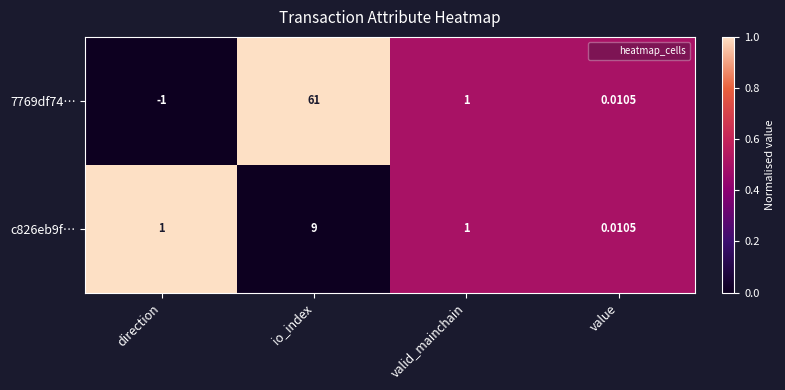

Rank the categories by 7769df74… value from highest to lowest.

io_index, valid_mainchain, value, direction